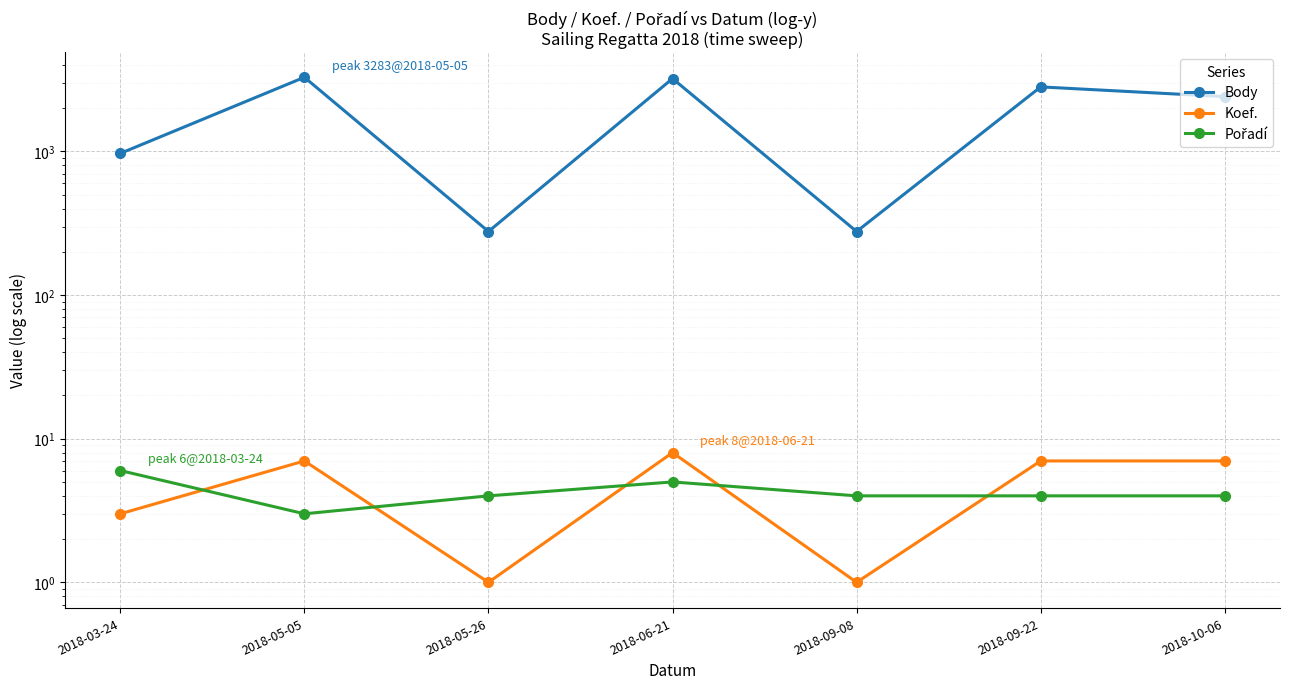

At which label does Body reach its peak?

2018-05-05